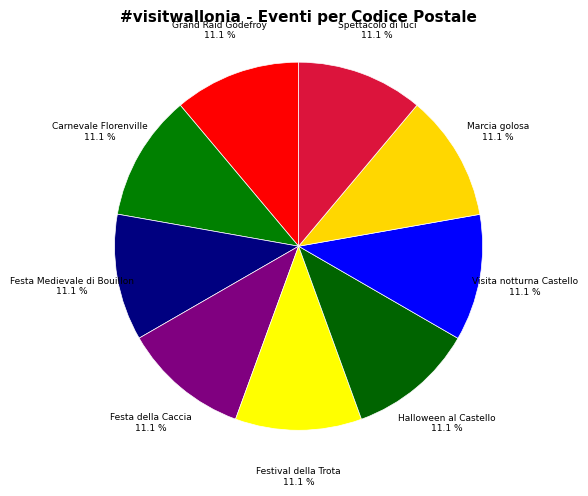

Count the number of slices in the pie.

9